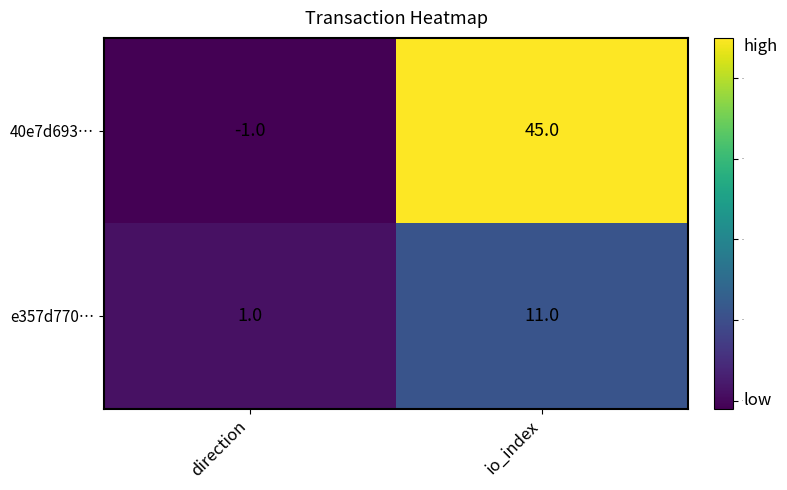

What is the average value of the e357d770… series?

6